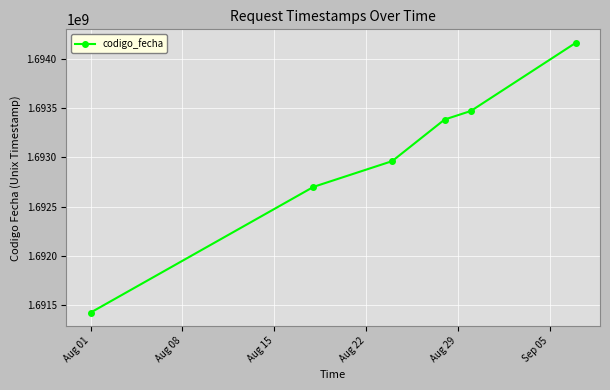

Is this an area chart (filled region under the line)?

No